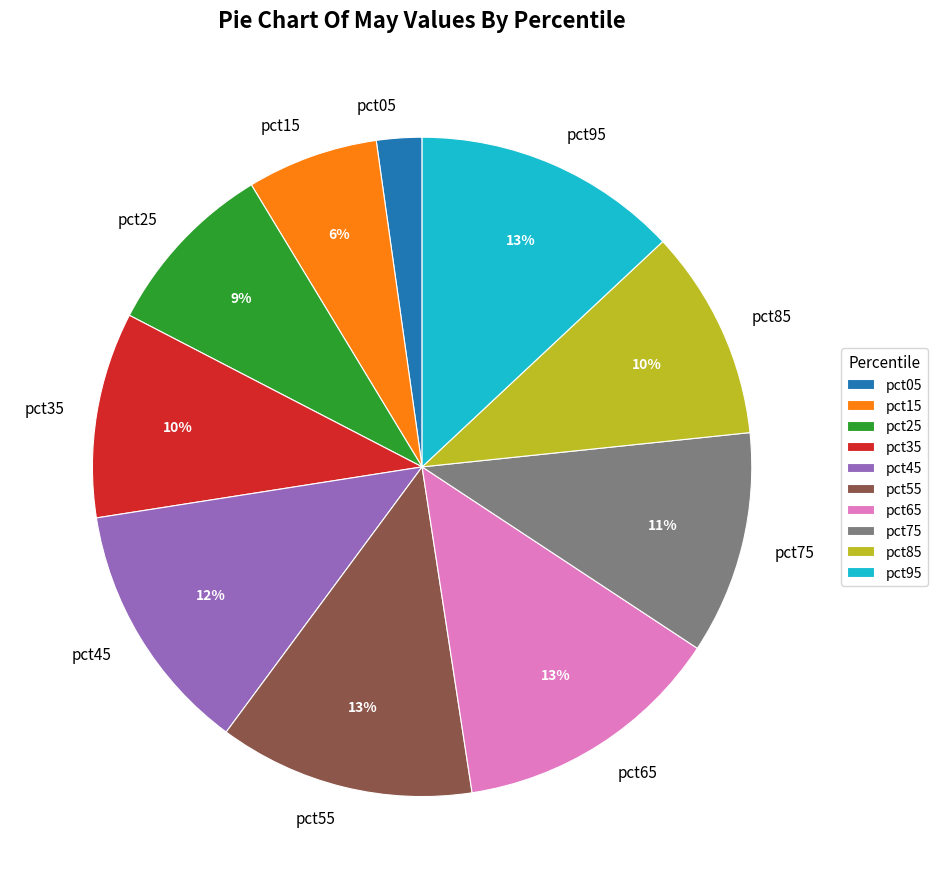

Is it true that pct15 is 1% of the pie?

False